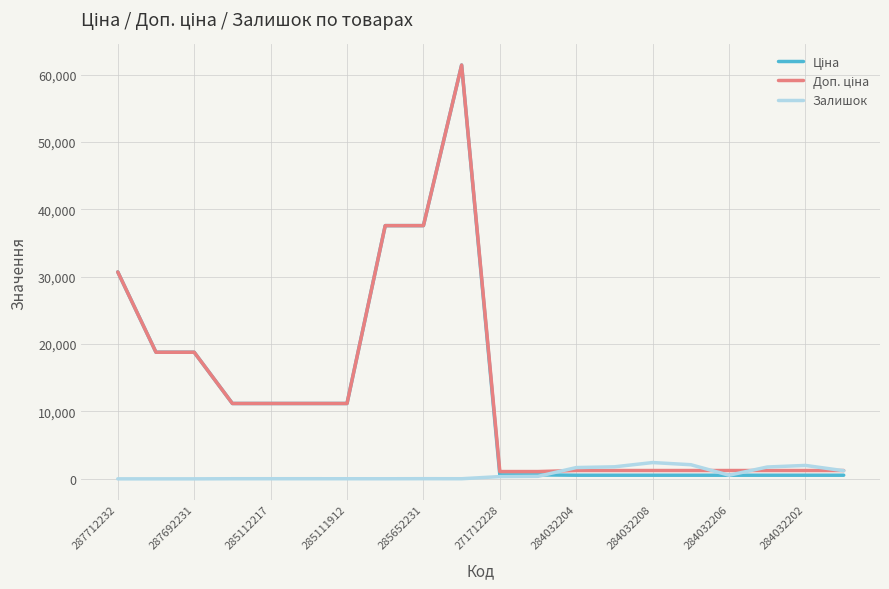

What is the greatest value displayed?

61434.3